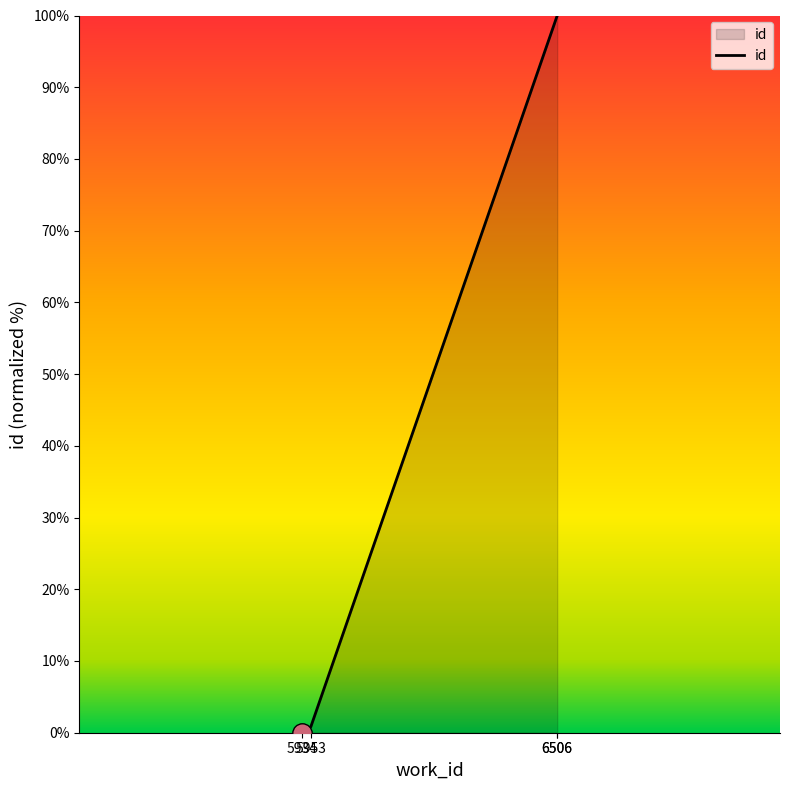

Which label corresponds to the largest value in the chart?

6506